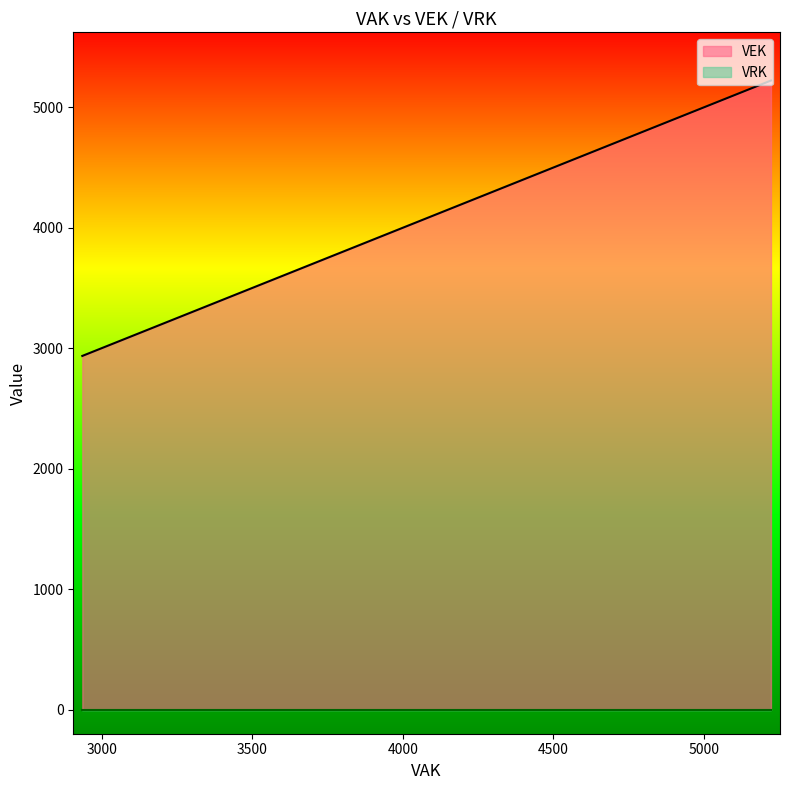

Between 5222 and 2972, which is larger?

5222